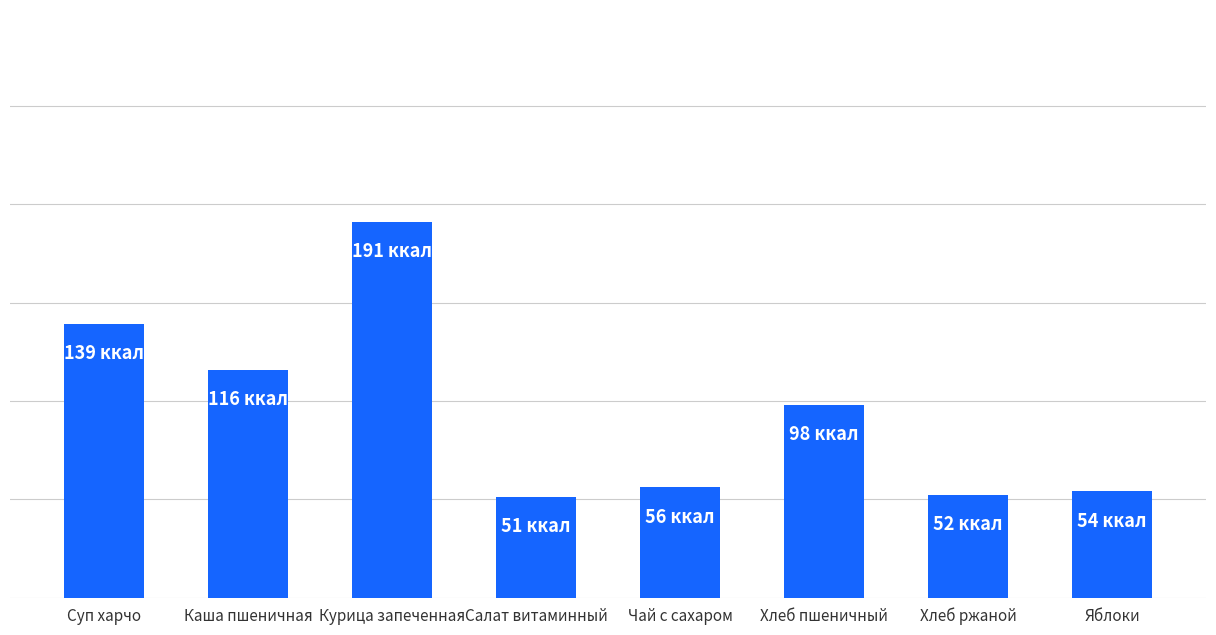

At which category does the chart reach its minimum across all series?

Салат витаминный